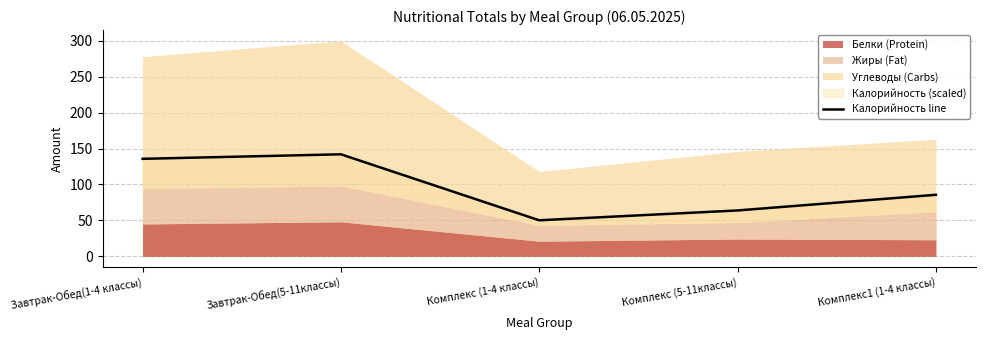

Between Комплекс1 (1-4 классы) and Завтрак-Обед(1-4 классы), which is larger?

Завтрак-Обед(1-4 классы)